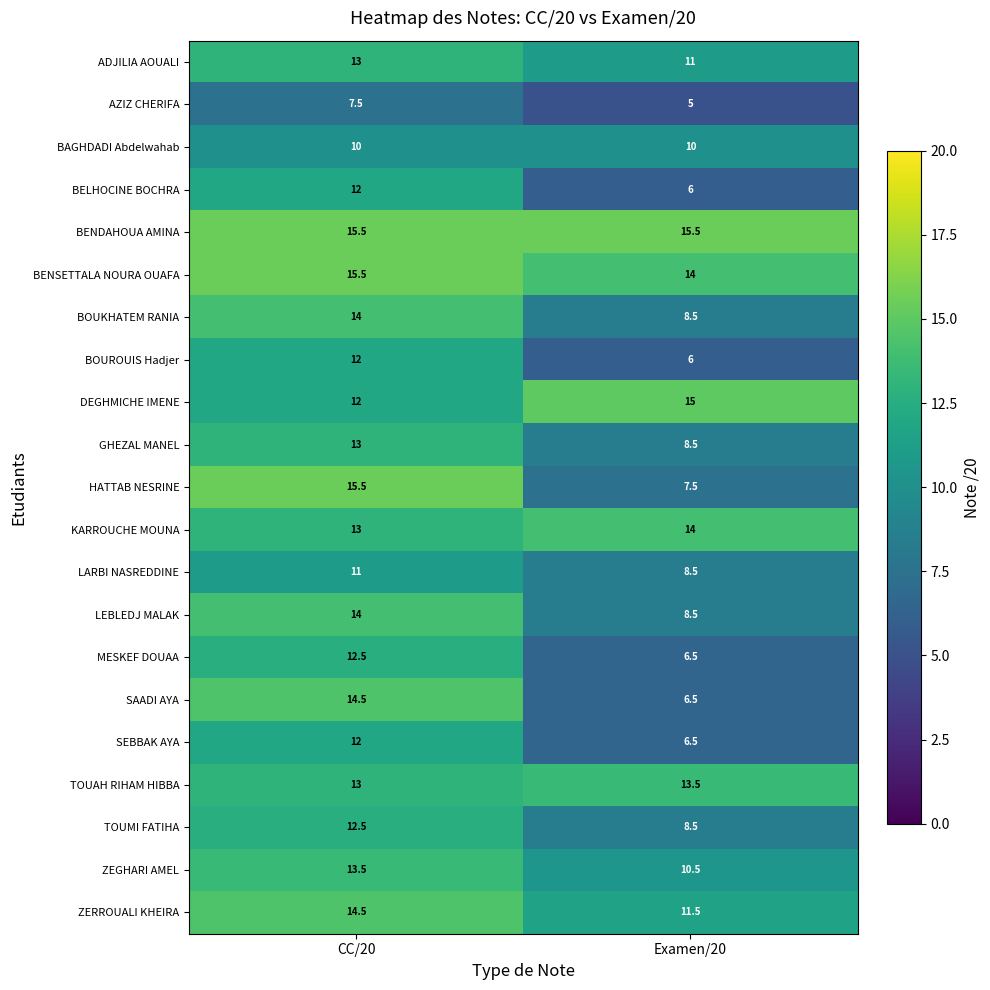

True or false: KARROUCHE MOUNA has a value of 3.4 at CC/20.

False